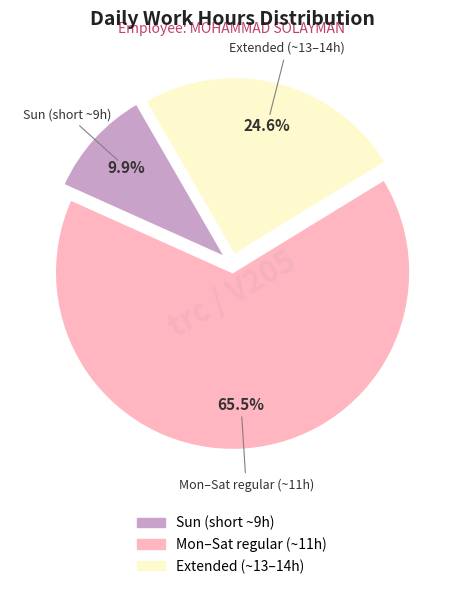

What is the total percentage of Sun (short ~9h) and Extended (~13–14h)?

34.5%